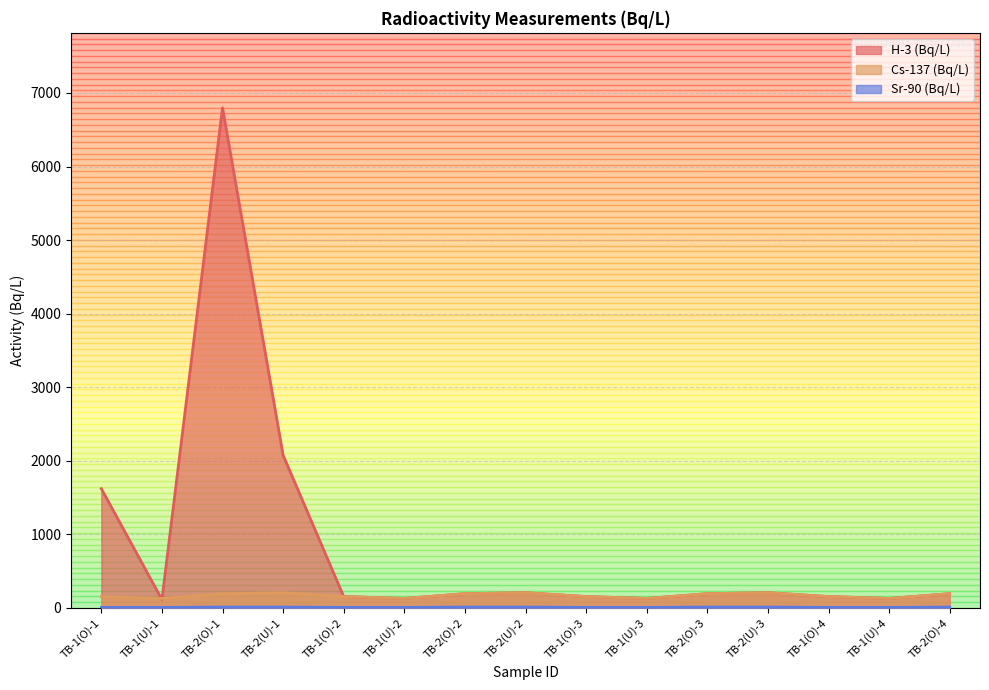

In Cs-137 (Bq/L), how many points are higher than both neighbors (excluding endpoints)?

3